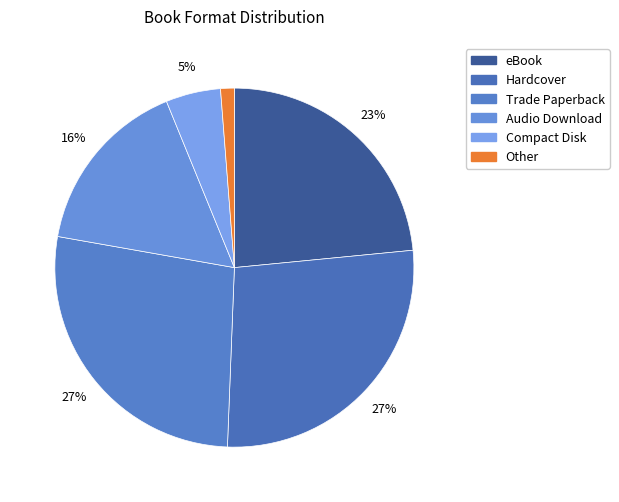

Is it true that Audio Download is 31% of the pie?

False